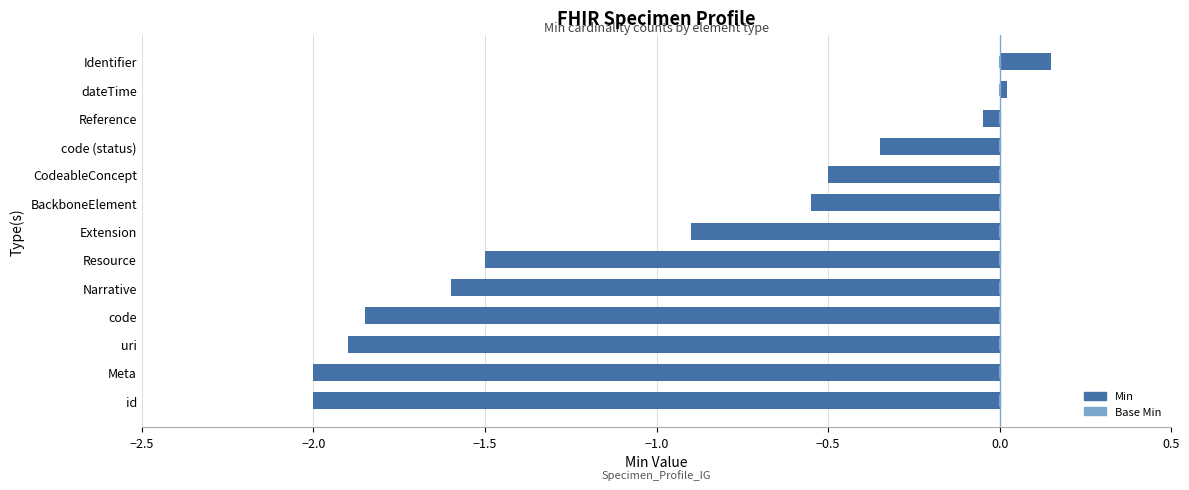

What is the approximate value at id?

-2.0